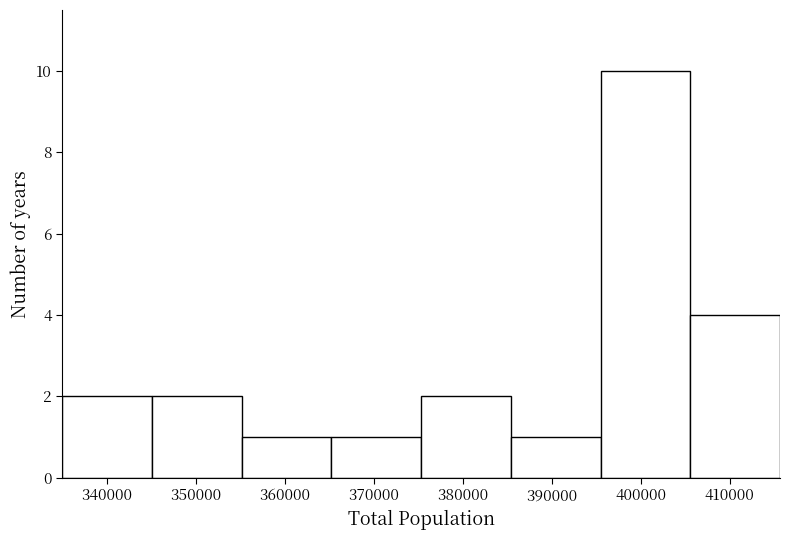

Which range on the x-axis has the tallest bar?

395000 to 406000